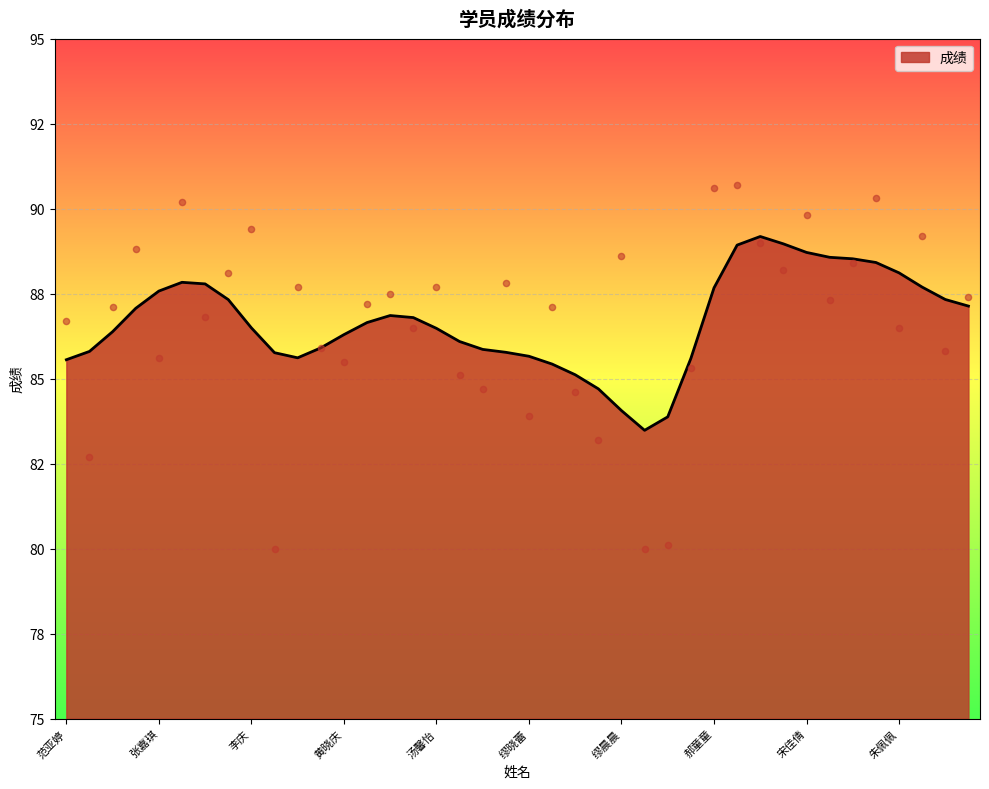

Which has a higher value, 沈诗卉 or 管珏?

沈诗卉